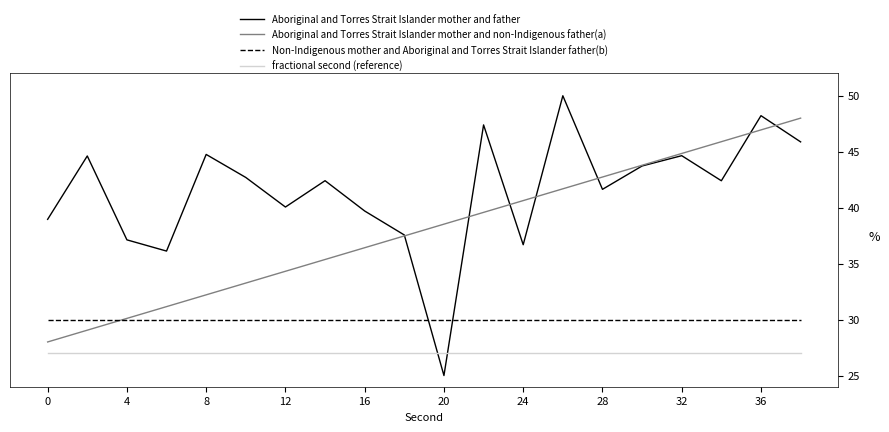

Which series has the largest total across all categories?

Aboriginal and Torres Strait Islander mother and father